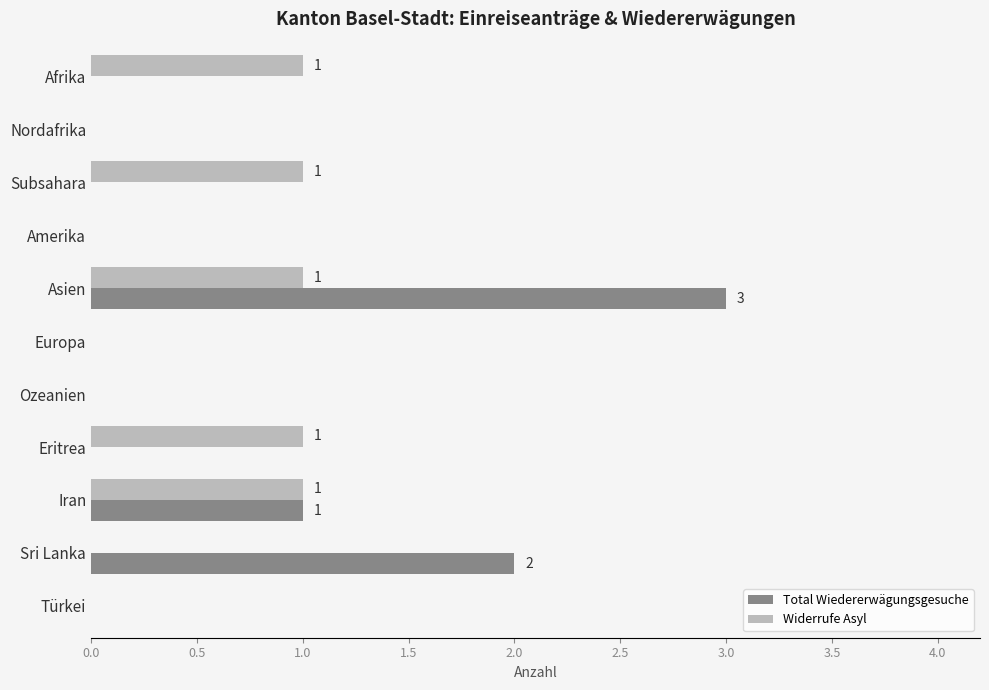

At which label does Total Wiedererwägungsgesuche reach its peak?

Asien